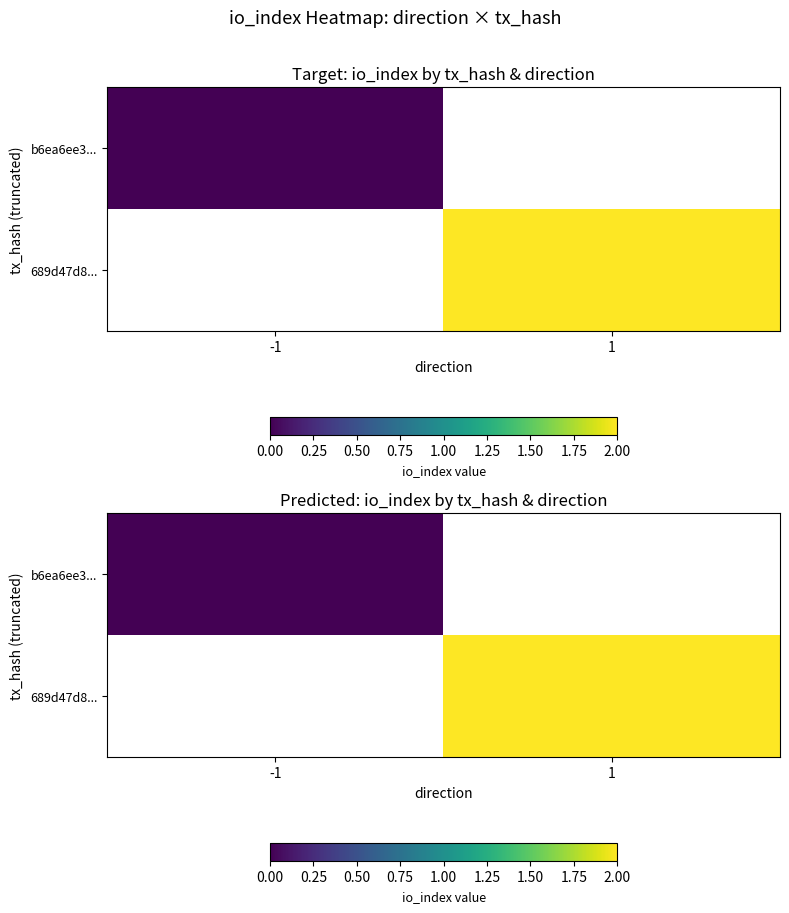

At which label does b6ea6ee3... reach its minimum?

-1